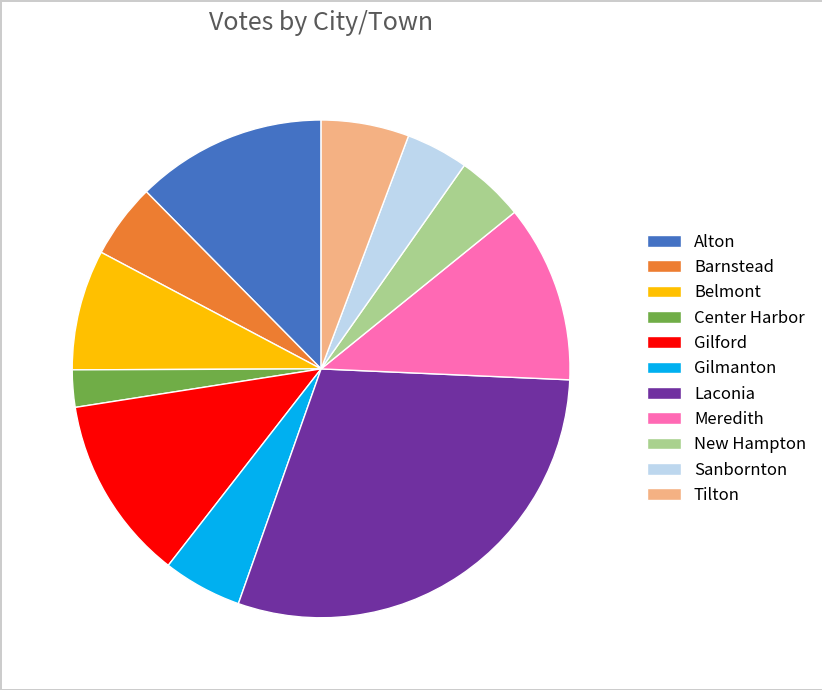

Is Gilford the majority of the pie?

No